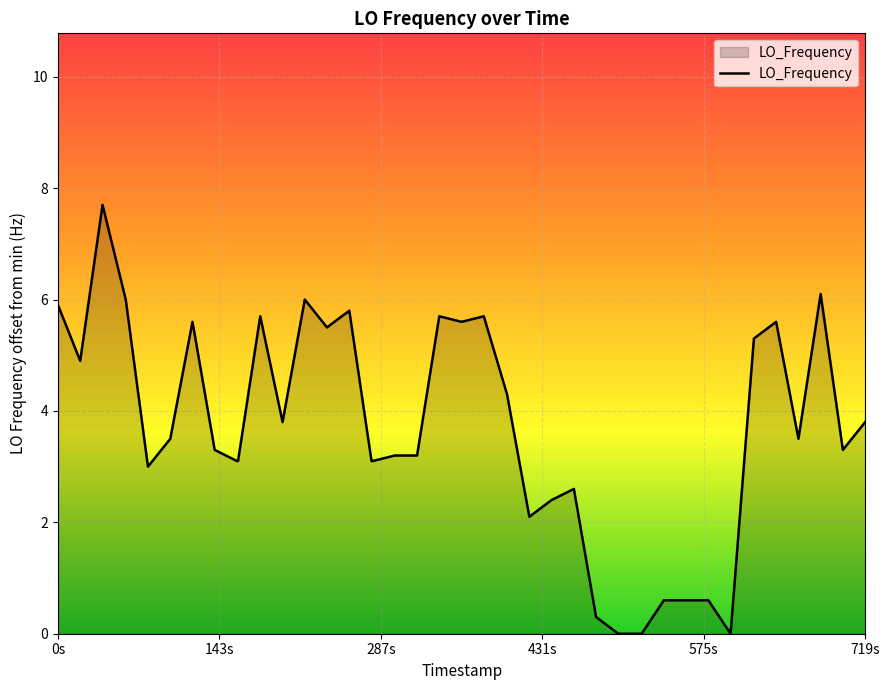

What is the maximum value shown in the chart?

7.7